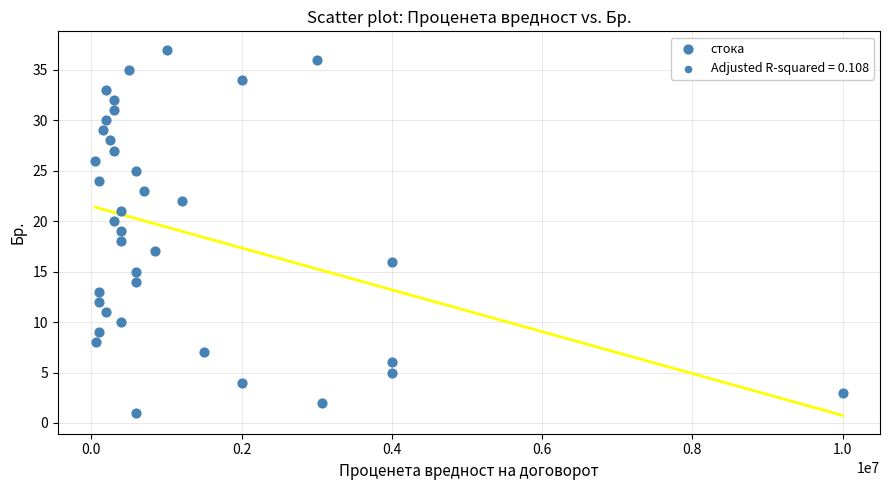

What is the range of Y values (max minus min)?

36